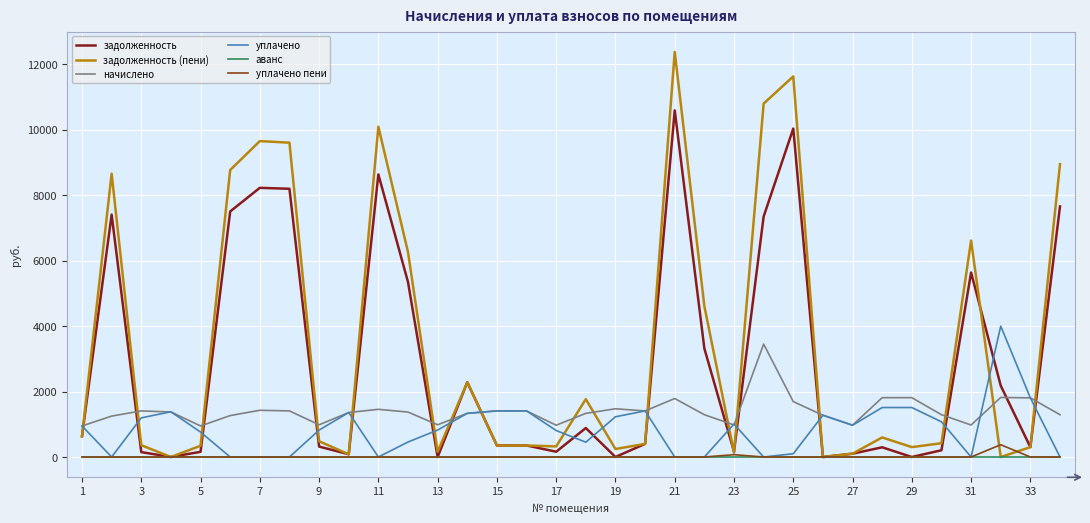

Which series has the largest range (max minus min)?

задолженность (пени)